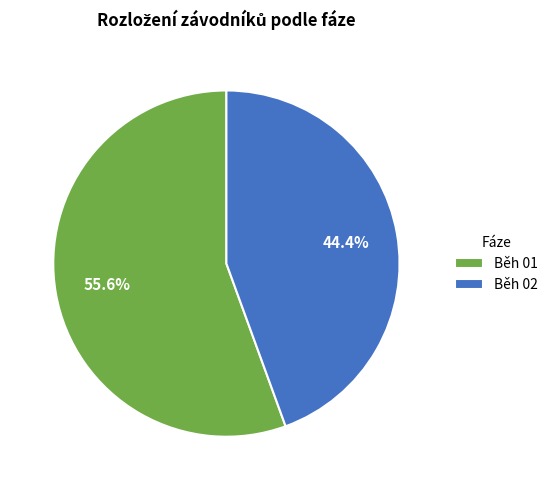

To the nearest percent, what percentage of the pie is Běh 02?

44%